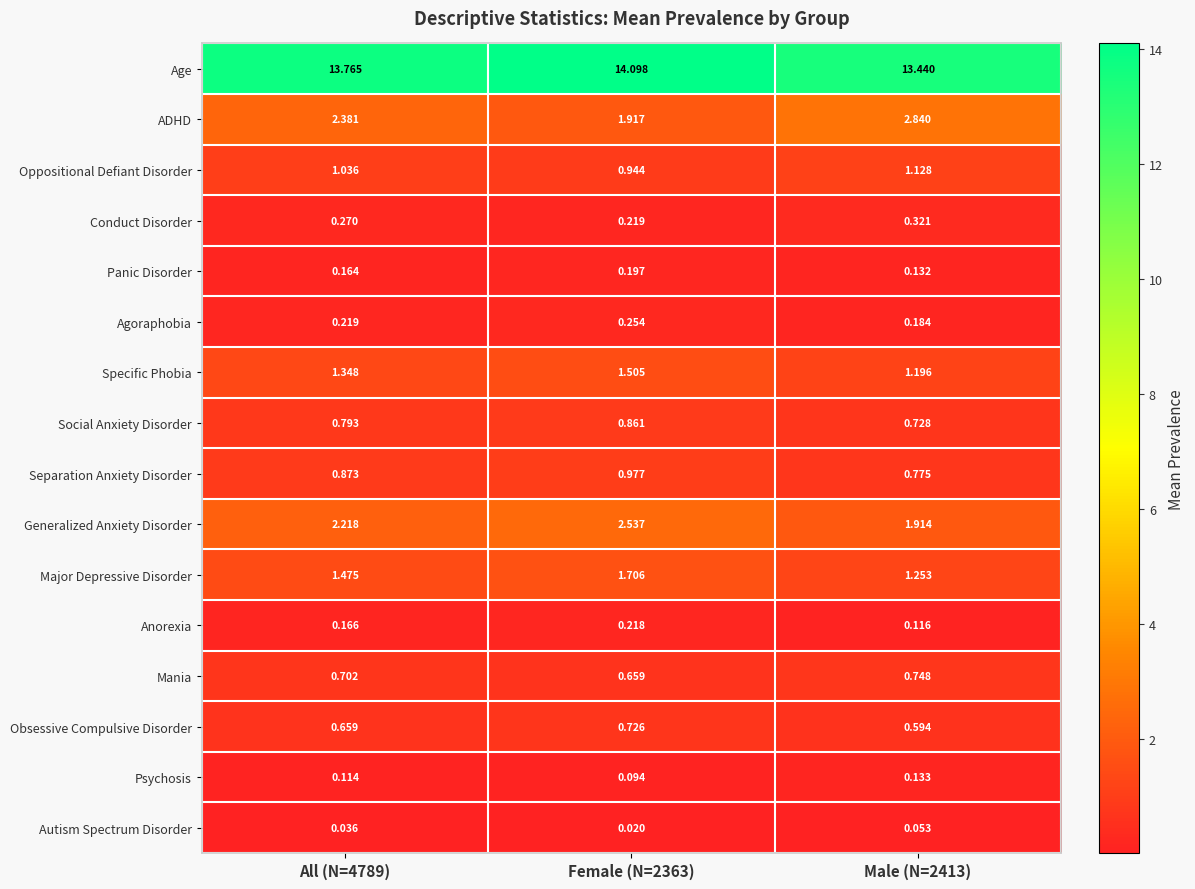

Rank the series by their maximum value, from lowest to highest.

Autism Spectrum Disorder, Psychosis, Panic Disorder, Anorexia, Agoraphobia, Conduct Disorder, Obsessive Compulsive Disorder, Mania, Social Anxiety Disorder, Separation Anxiety Disorder, Oppositional Defiant Disorder, Specific Phobia, Major Depressive Disorder, Generalized Anxiety Disorder, ADHD, Age